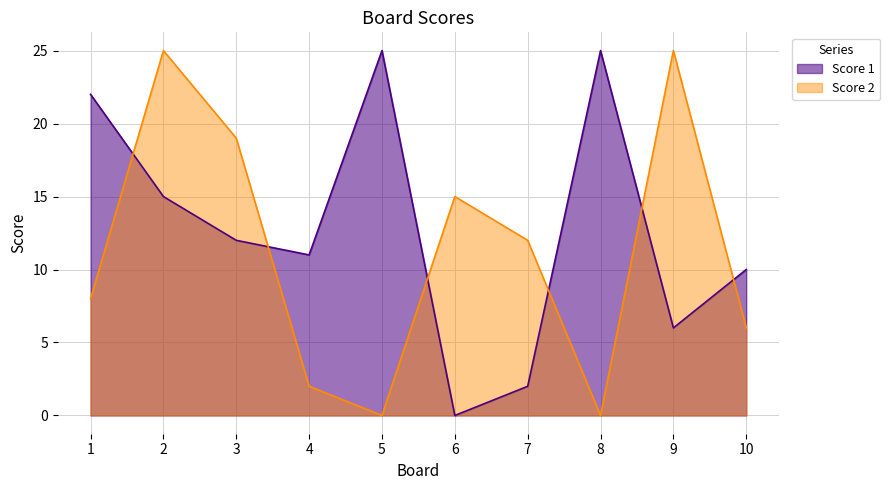

What is the difference between the second highest and second lowest values in the Score 1 series?

23